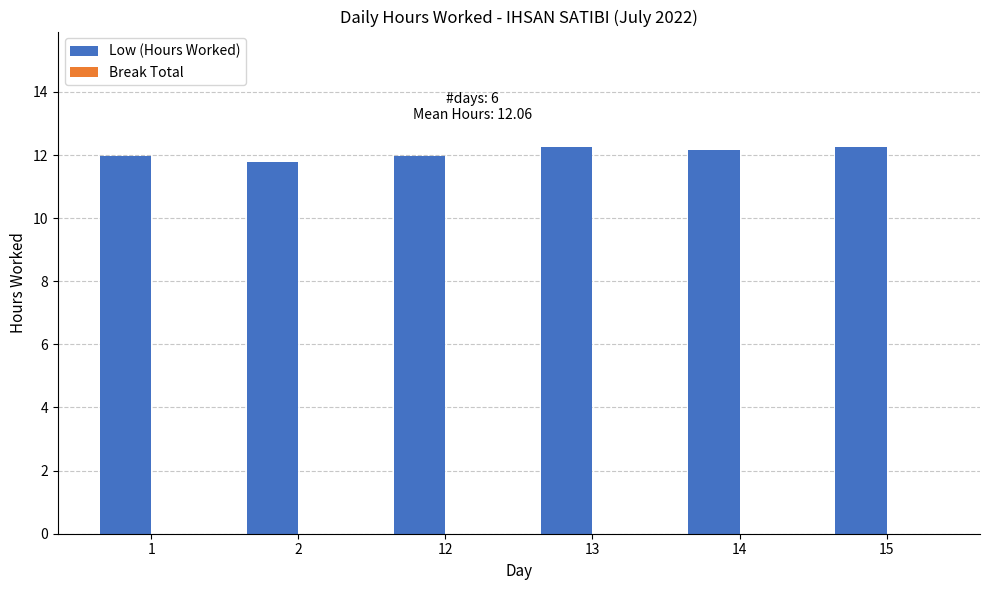

What is the ratio of the value at 15 to the value at 13?

1.0